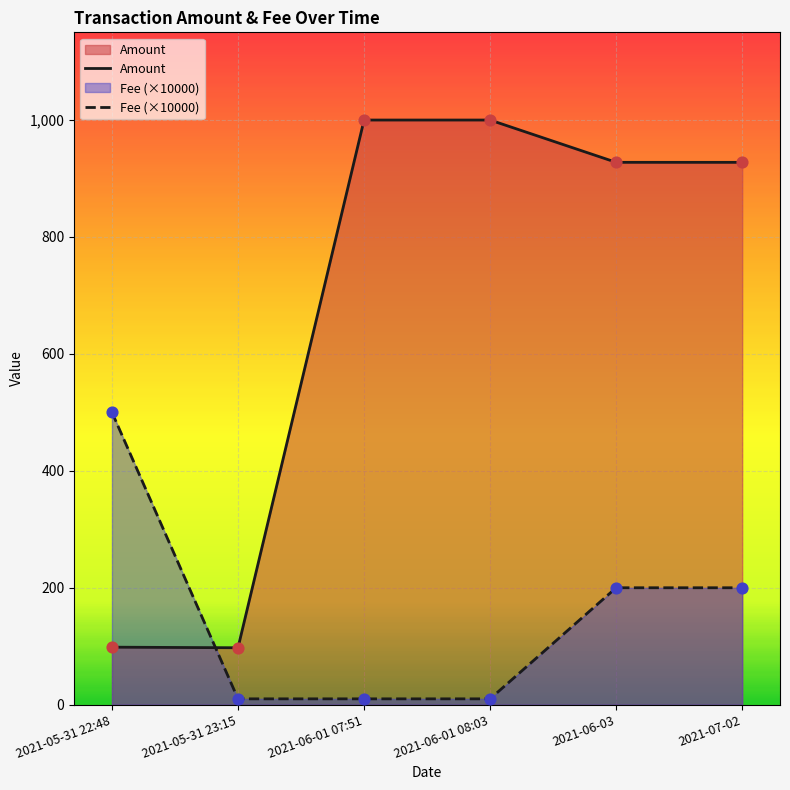

Is the value of Amount at 2021-06-03 greater than the value of Fee (×10000) at 2021-06-01 08:03?

Yes